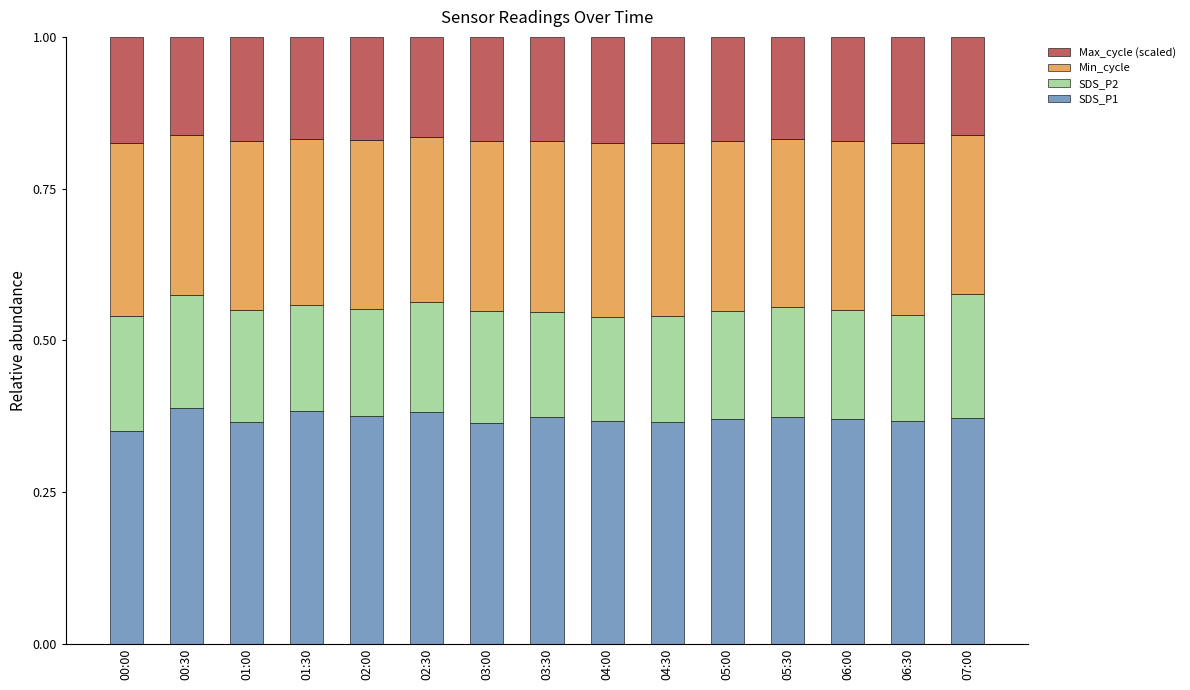

How many SDS_P1 values are between 0 and 1?

15